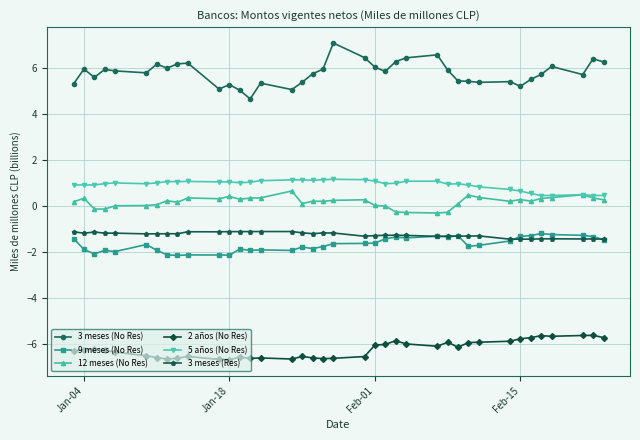

What is the value of the 3 meses (No Res) point at the 30th from the left?

5.4